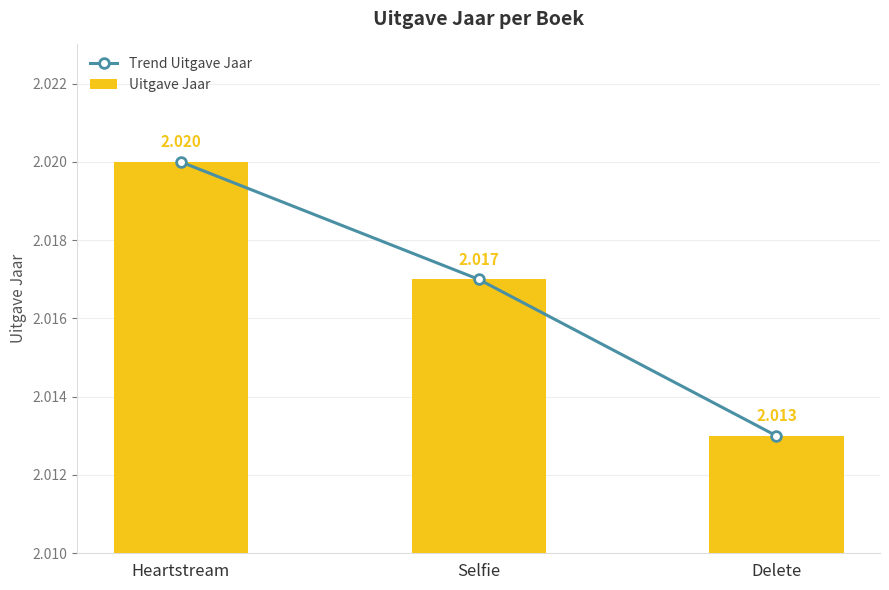

What is the minimum value shown in the chart?

2013